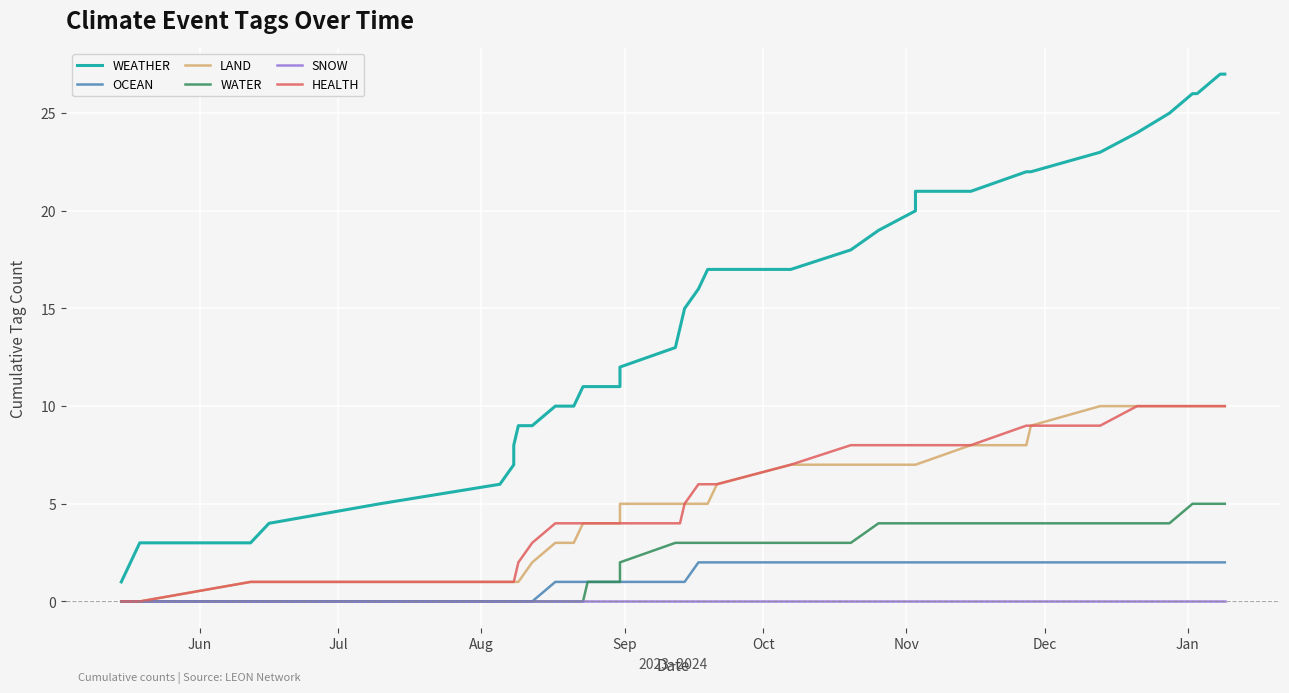

True or false: LAND has more than 0 points higher than both neighbors.

False